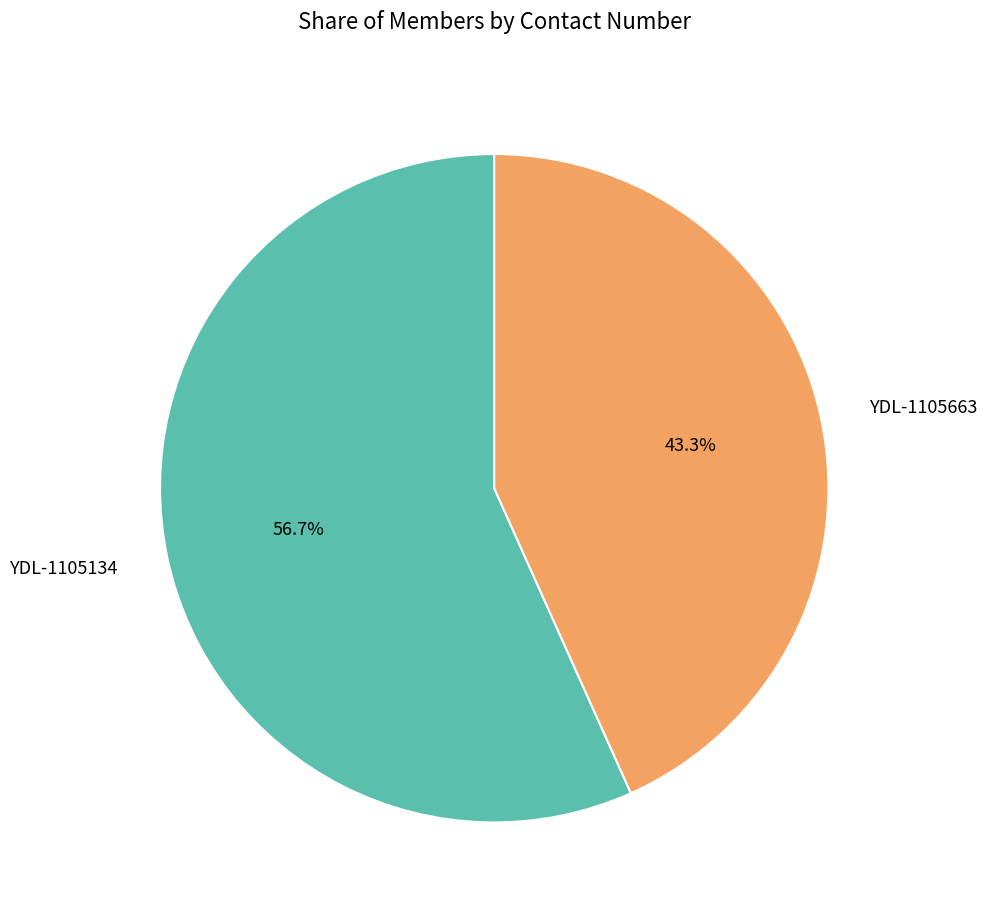

To the nearest percent, what is the difference between the largest and smallest slice percentages?

13%